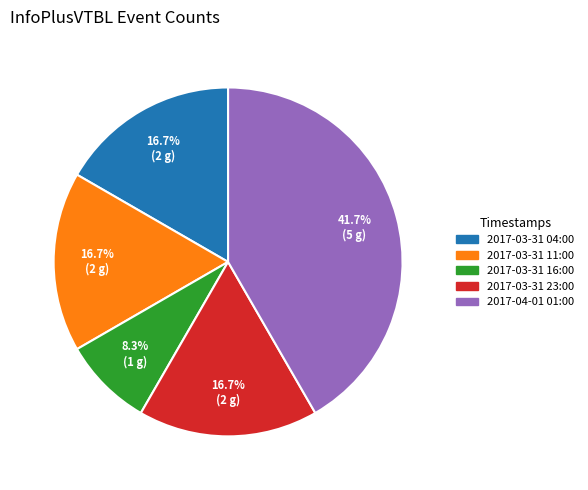

Approximately how many times larger is the value at 2017-03-31 23:00 compared to 2017-04-01 01:00?

0.4